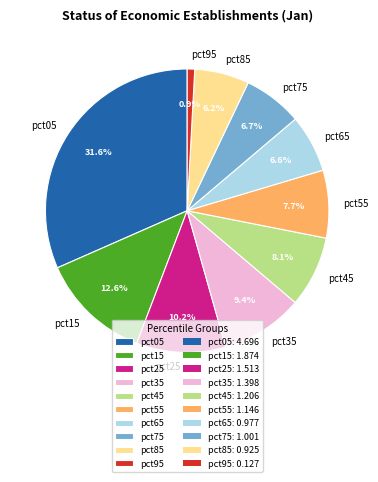

To the nearest percent, what is the average slice percentage?

10%